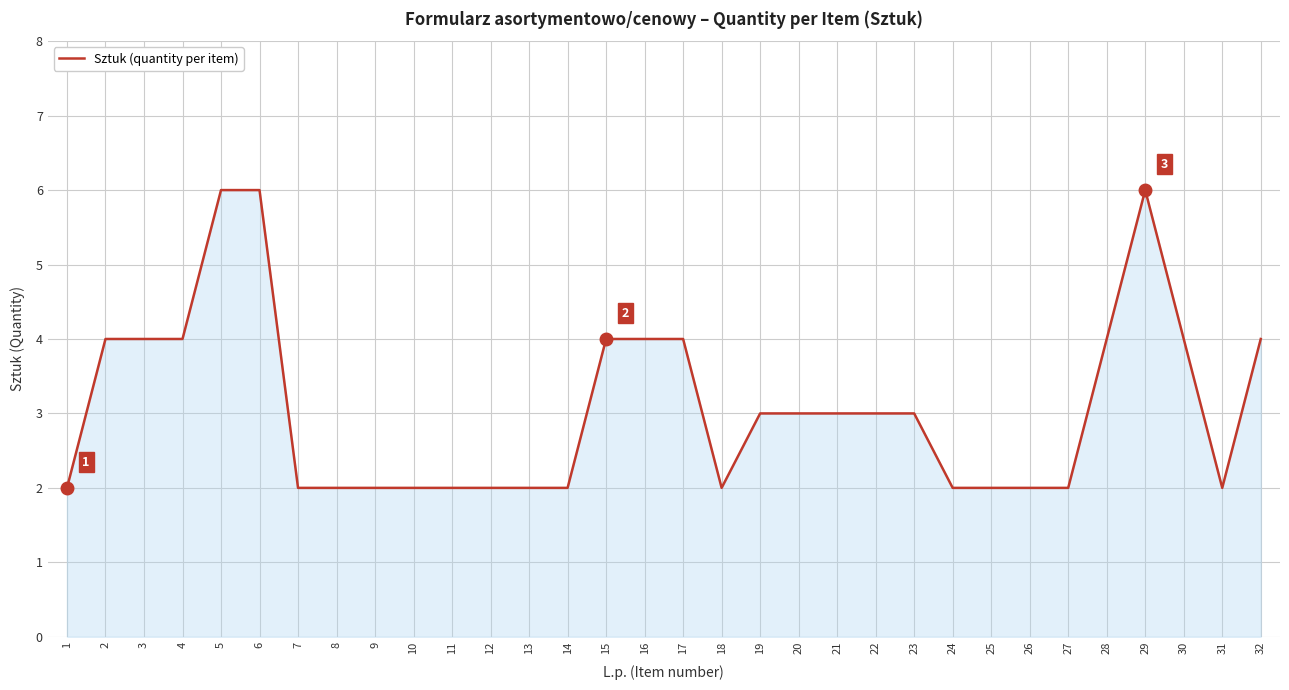

Does the chart have visible grid lines?

Yes